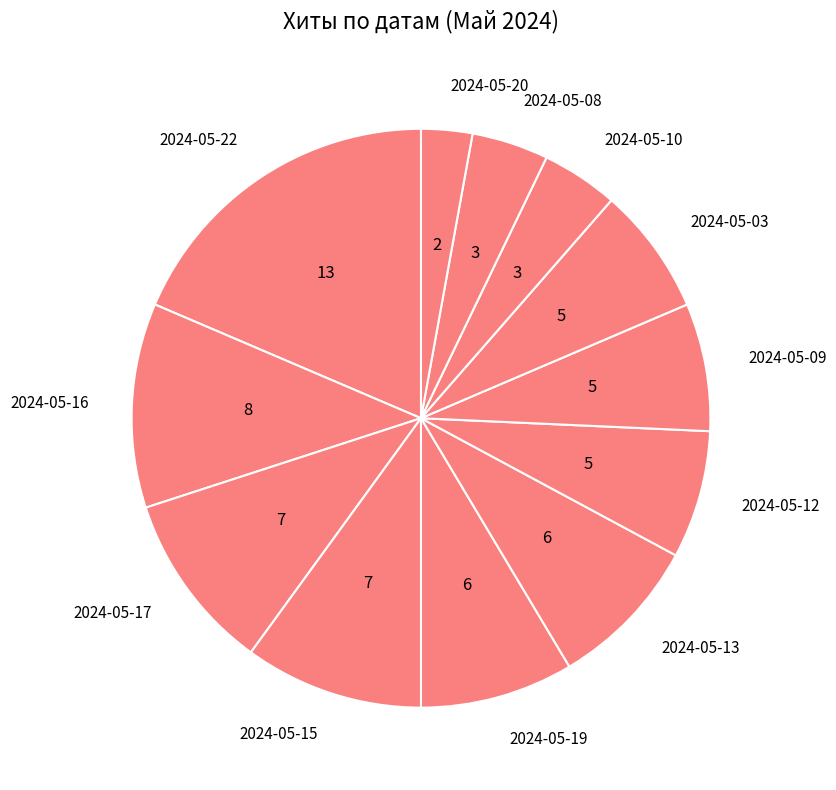

Does 2024-05-12 represent more than half of the total?

No